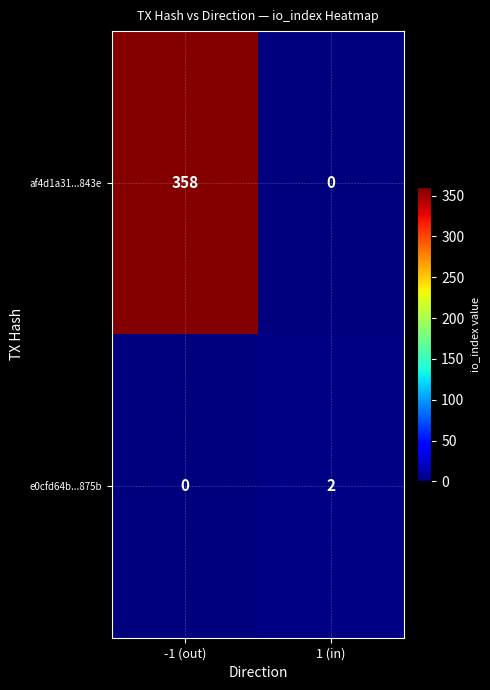

Which series changed the most between -1 (out) and 1 (in)?

af4d1a31...843e